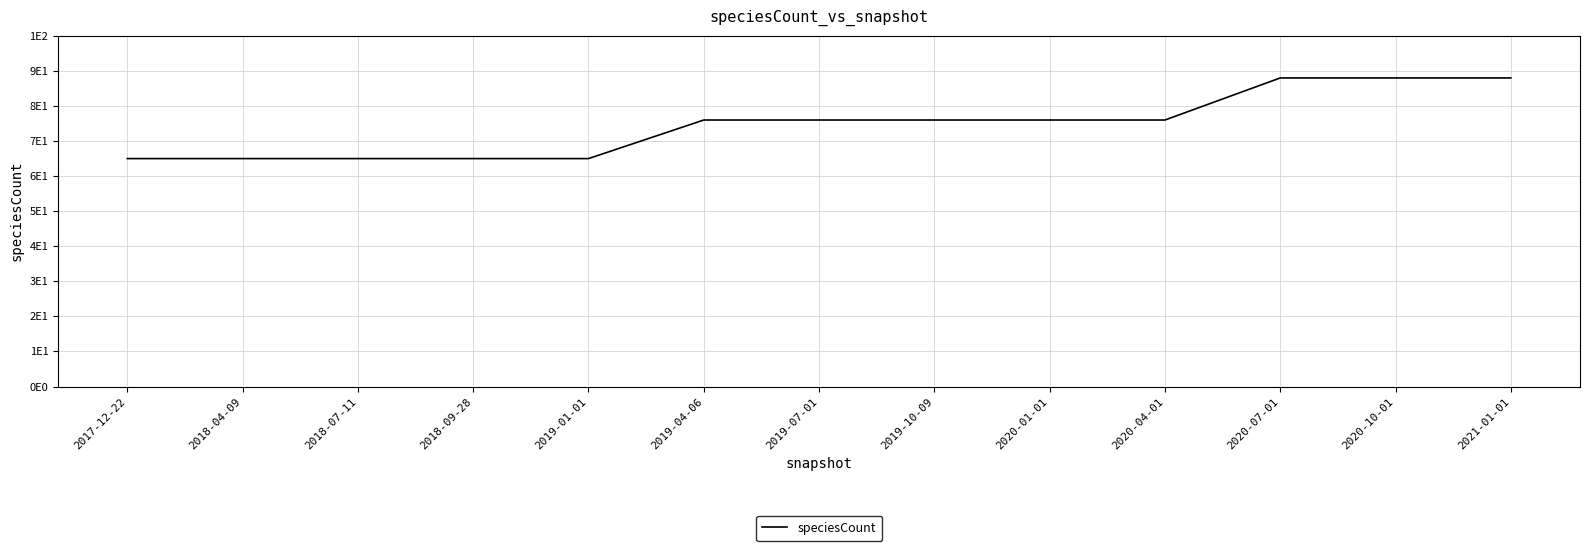

Does the chart display data point markers on the line(s)?

No